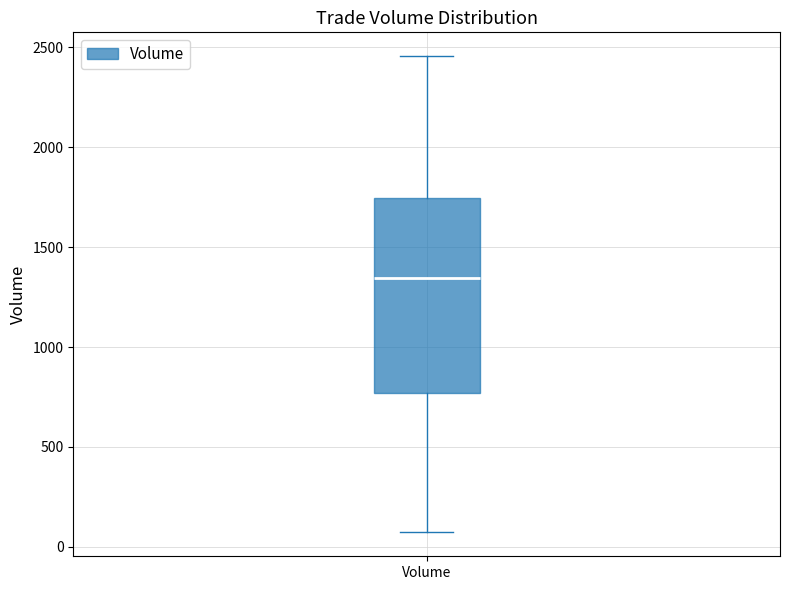

Read this box plot against the y-axis: the position of the median line, the range covered by the box, and the ends of both whiskers. The values are not printed on the chart, so give them approximately, as read against the axis.

median 1350, box 750 to 1750, whiskers 50 to 2450